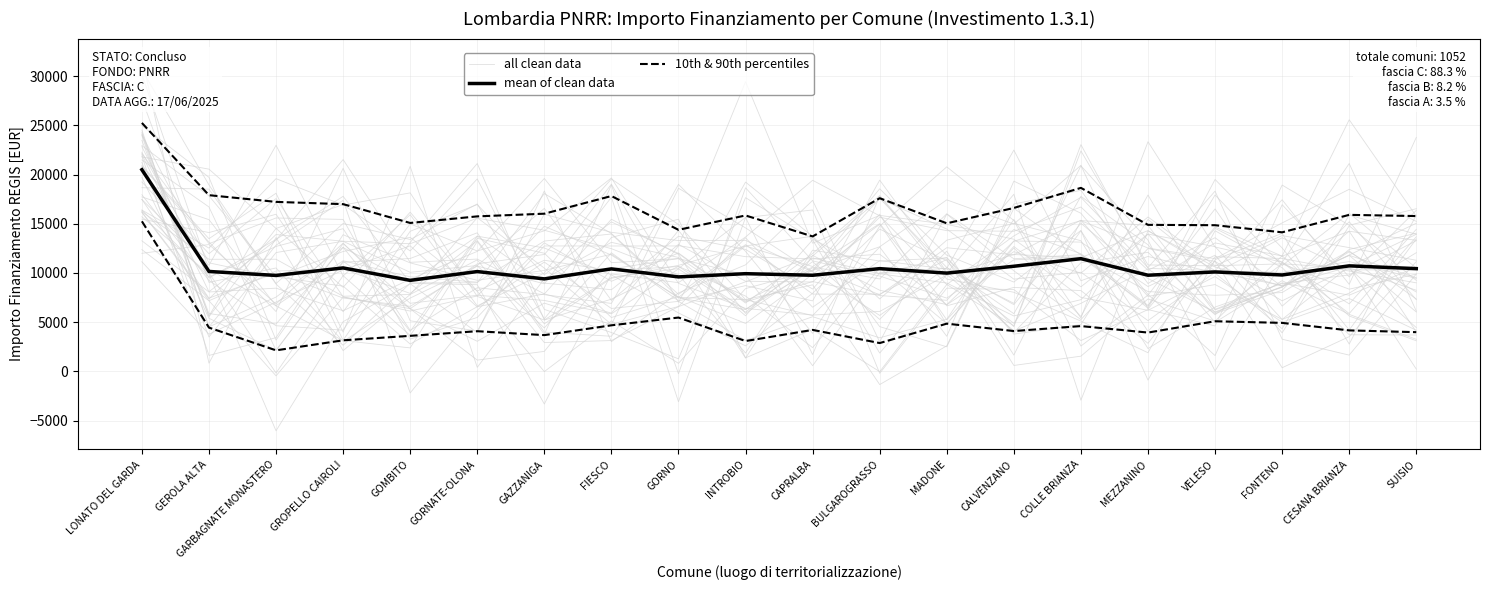

At GOMBITO, list the series in order from largest to smallest.

mean of clean data, all clean data, 10th & 90th percentiles